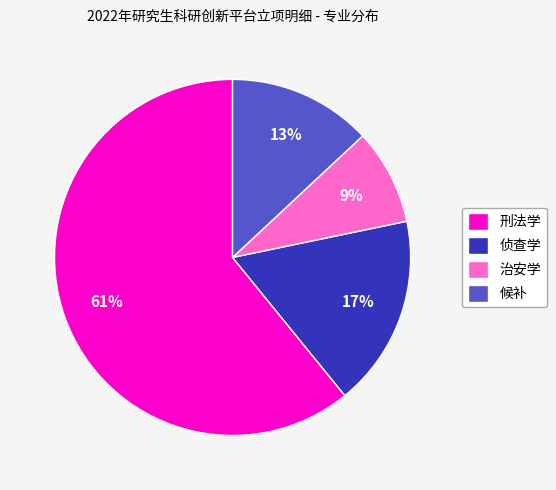

Which slice is the largest?

刑法学